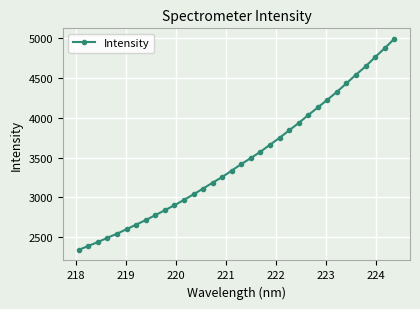

What is the difference between the maximum and minimum values?

2653.8